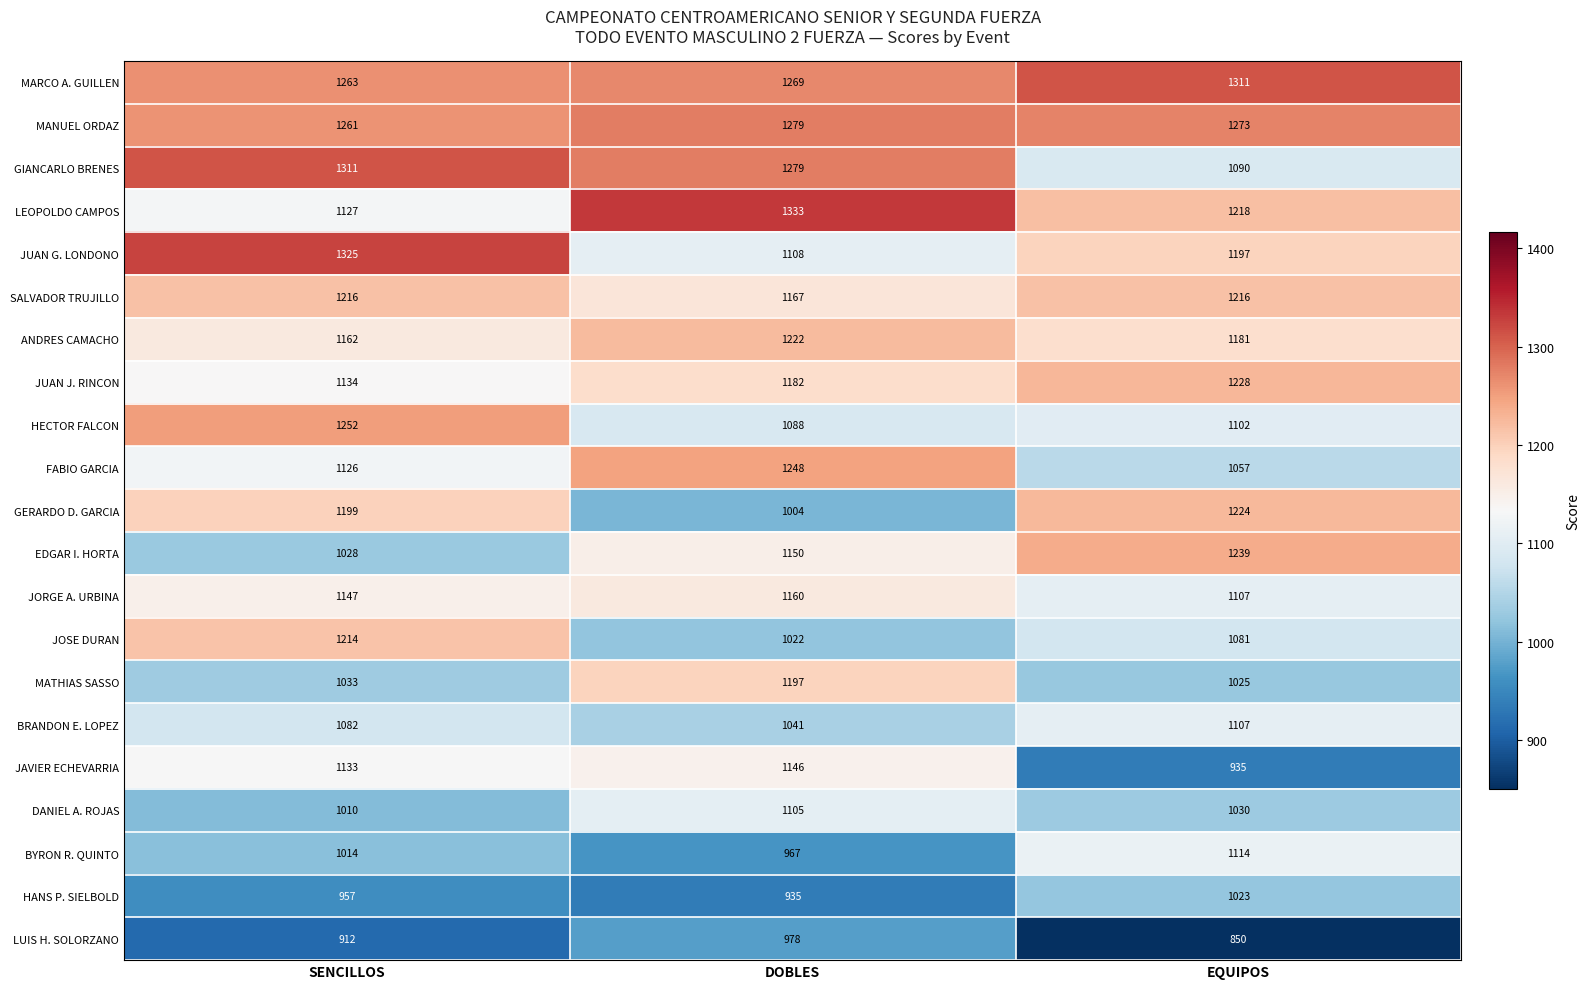

Rank the series at SENCILLOS from highest to lowest value.

JUAN G. LONDONO, GIANCARLO BRENES, MARCO A. GUILLEN, MANUEL ORDAZ, HECTOR FALCON, SALVADOR TRUJILLO, JOSE DURAN, GERARDO D. GARCIA, ANDRES CAMACHO, JORGE A. URBINA, JUAN J. RINCON, JAVIER ECHEVARRIA, LEOPOLDO CAMPOS, FABIO GARCIA, BRANDON E. LOPEZ, MATHIAS SASSO, EDGAR I. HORTA, BYRON R. QUINTO, DANIEL A. ROJAS, HANS P. SIELBOLD, LUIS H. SOLORZANO